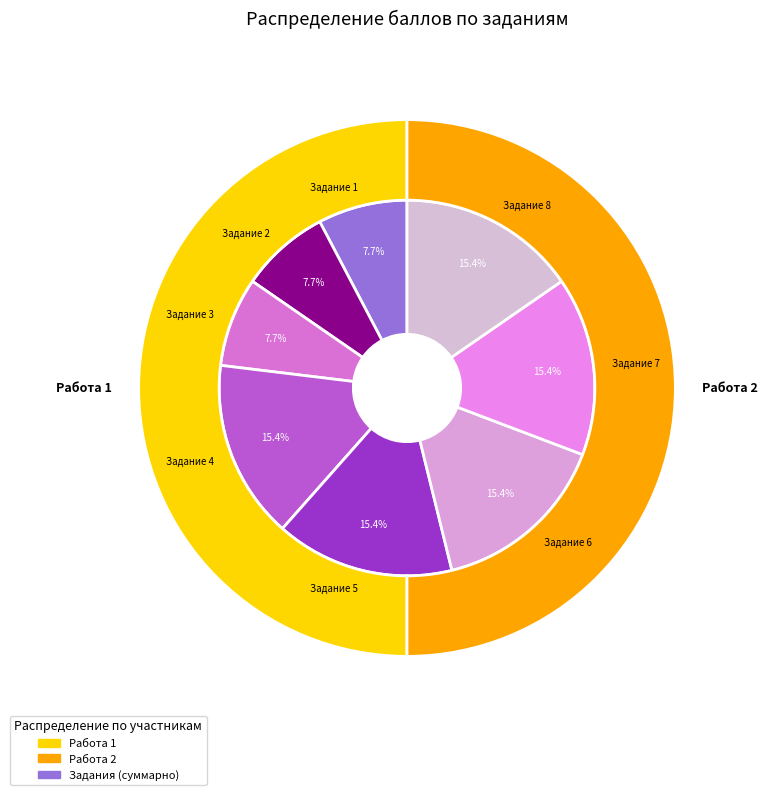

Which series has the largest range (max minus min)?

Работа 1